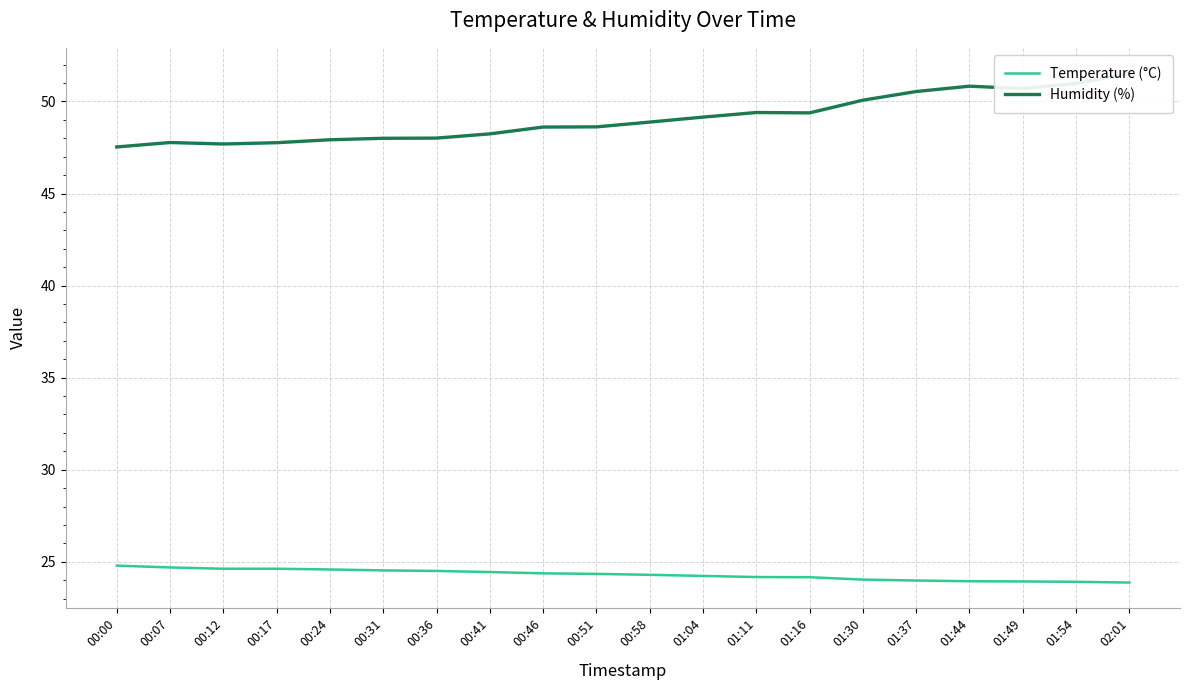

At how many categories does at least one series exceed 39?

20